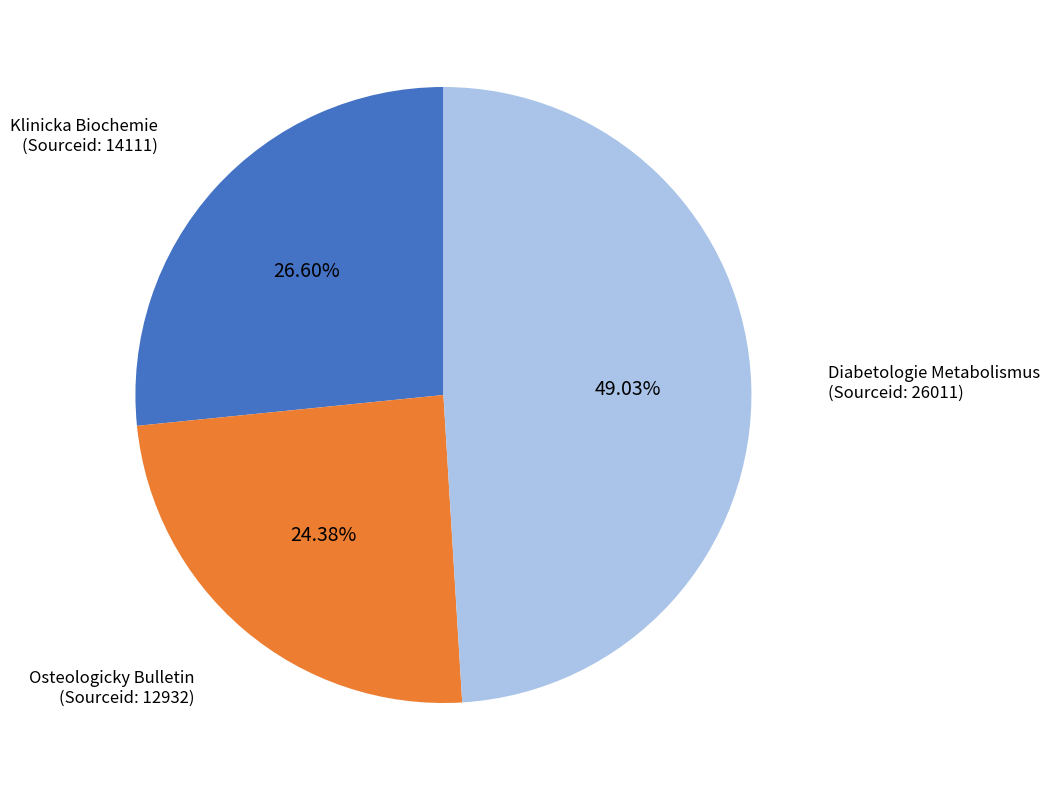

Is there a majority slice in this chart?

No